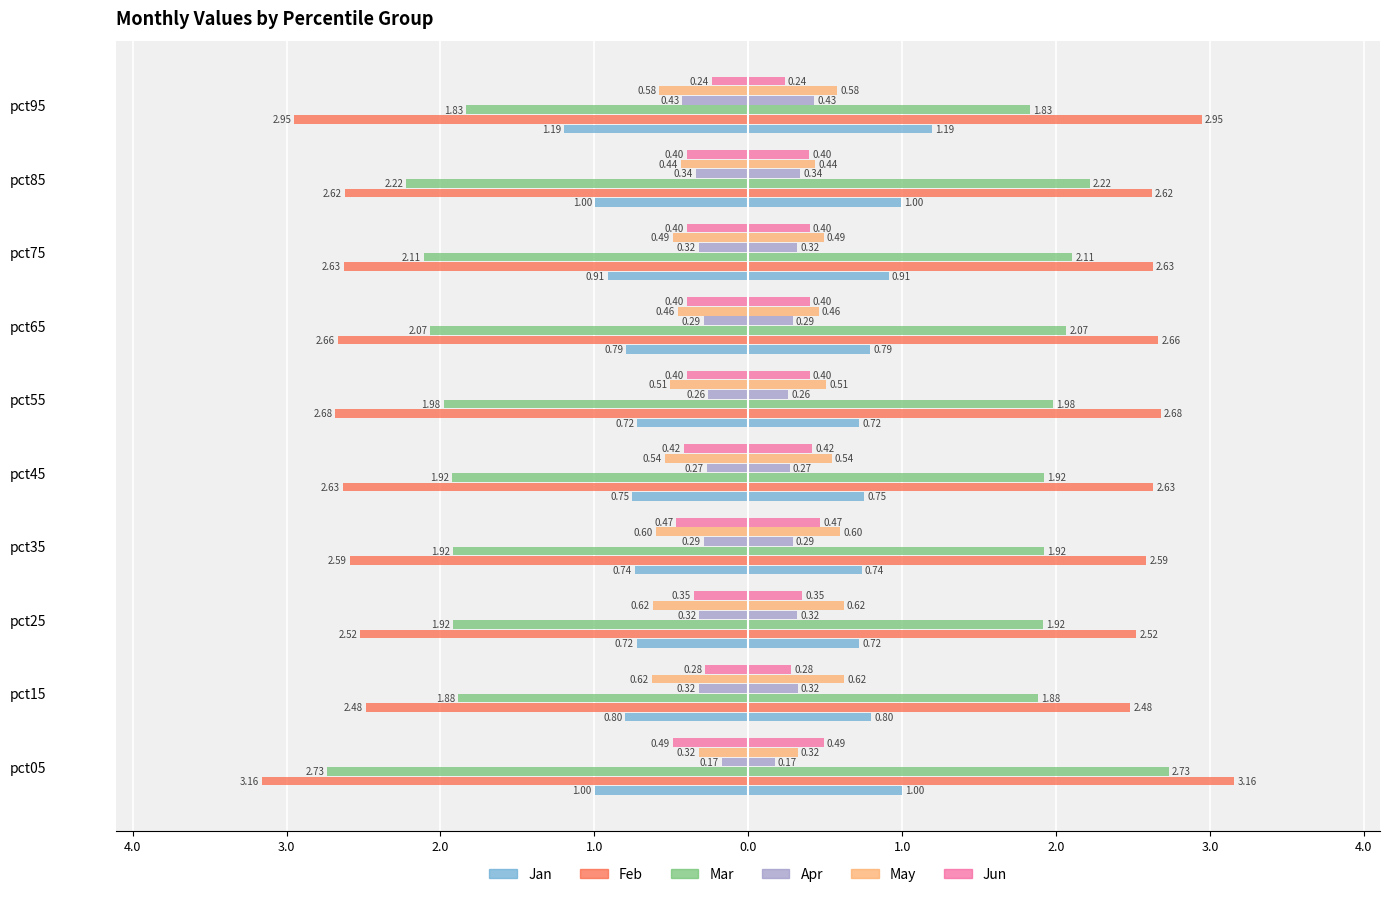

What is the value of the Jan bar at the 5th from the left?

-0.8